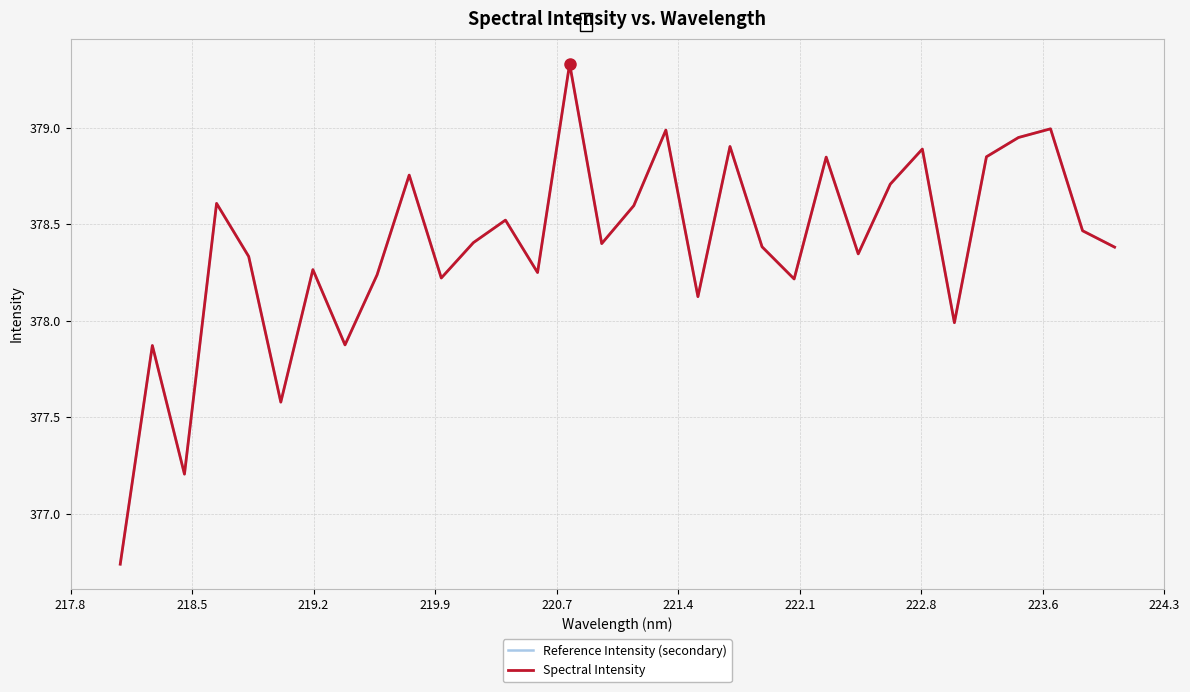

Which series has the widest spread of values?

Reference Intensity (secondary)